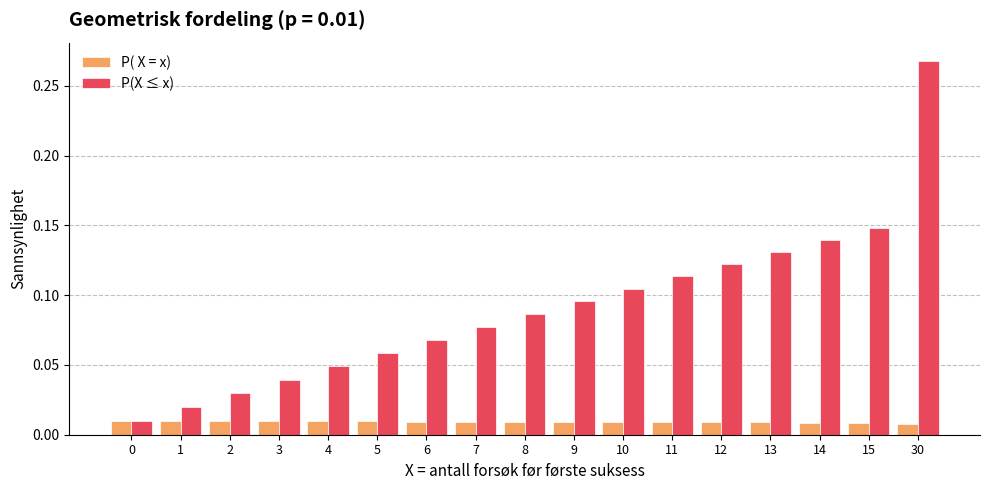

Which label corresponds to the largest value in the chart?

30